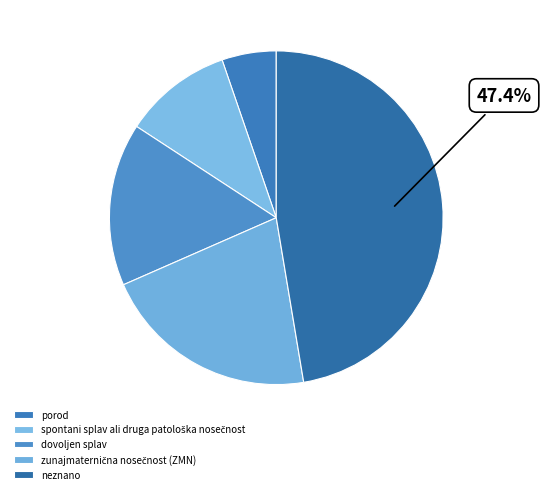

What is the change in value from spontani splav ali druga patološka nosečnost to dovoljen splav?

+1